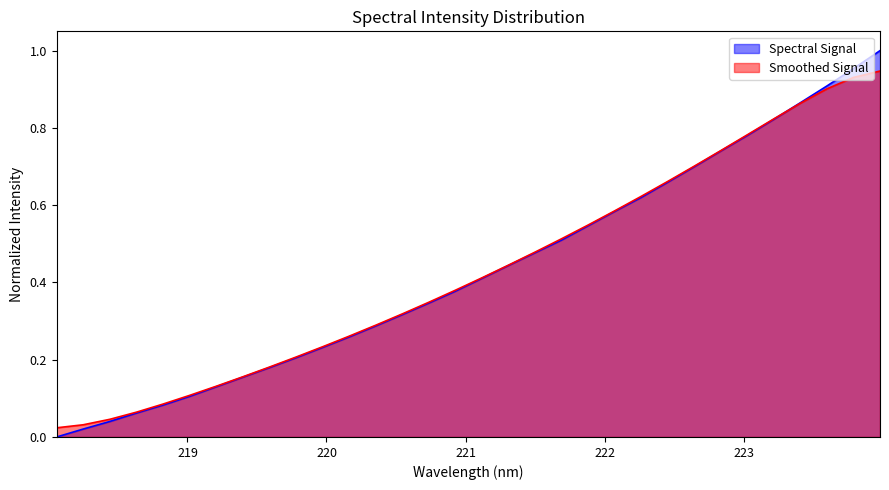

Reading right to left, extract all data points from this chart.

1.0	1.0	0.9	0.9	0.8	0.8	0.7	0.7	0.7	0.6	0.6	0.5	0.5	0.5	0.4	0.4	0.4	0.3	0.3	0.3	0.3	0.2	0.2	0.2	0.2	0.1	0.1	0.1	0.1	0.0	0.0	0.0